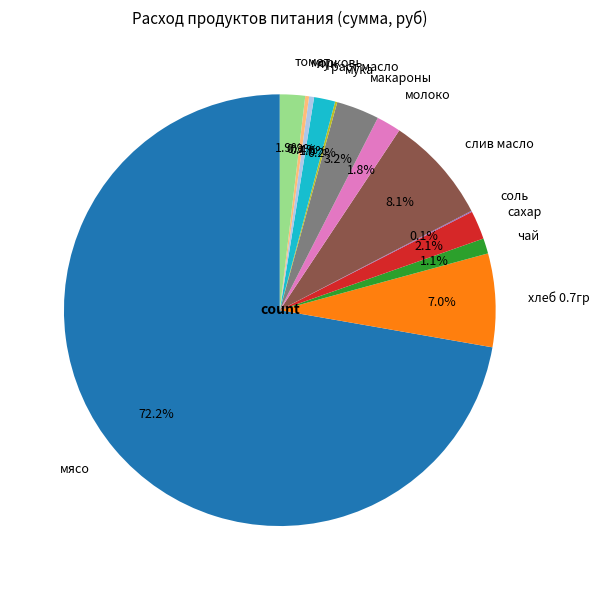

To the nearest percent, what percentage of the pie is хлеб 0.7гр?

7%